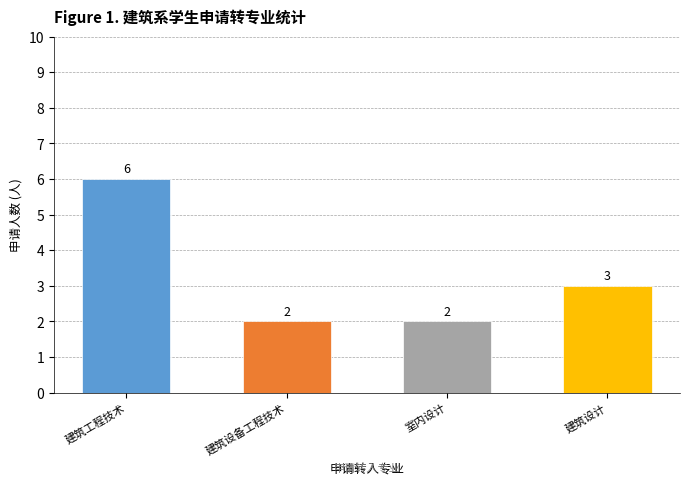

How many data points does each series have?

4